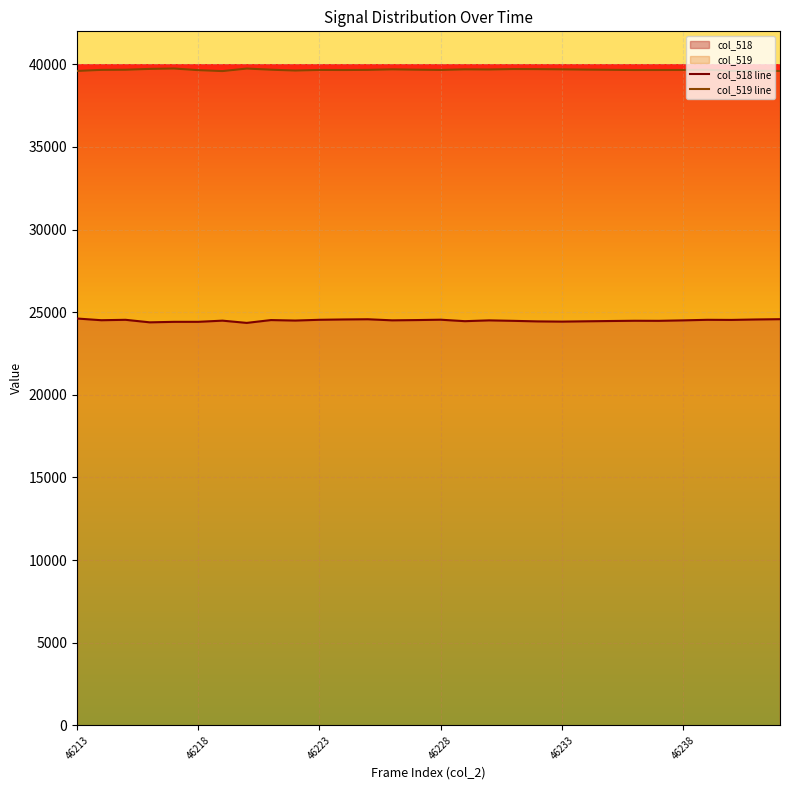

Which series has the widest spread of values?

col_518 line